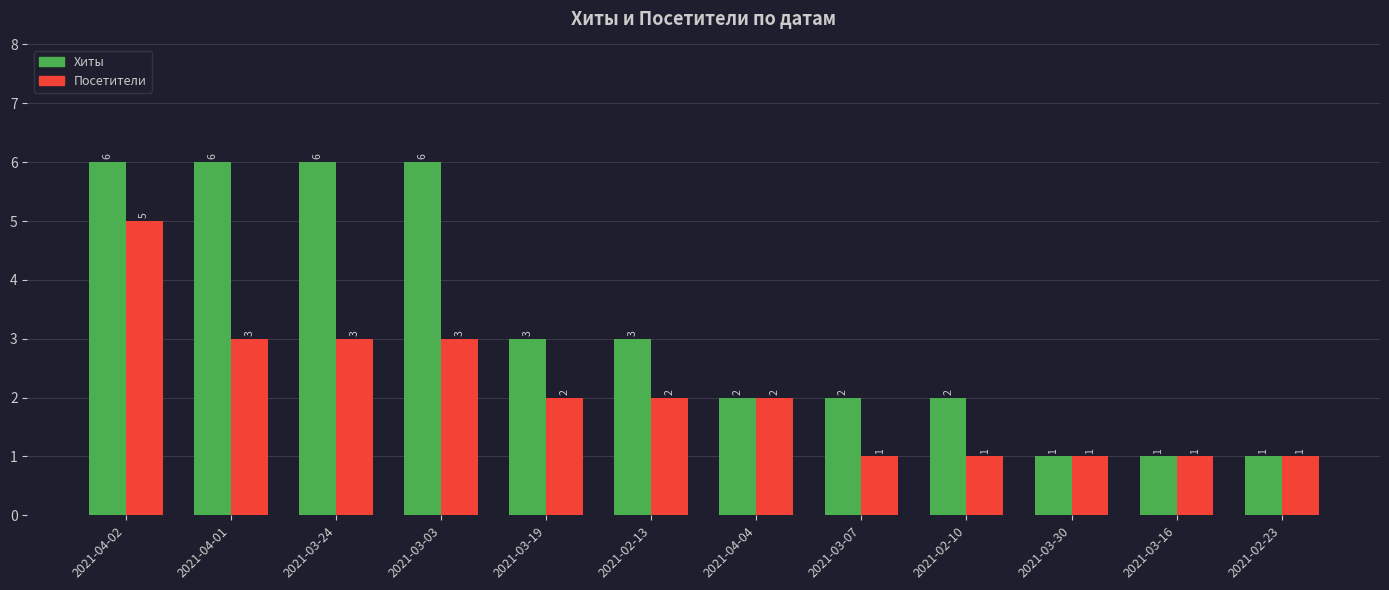

Which series has the widest spread of values?

Хиты